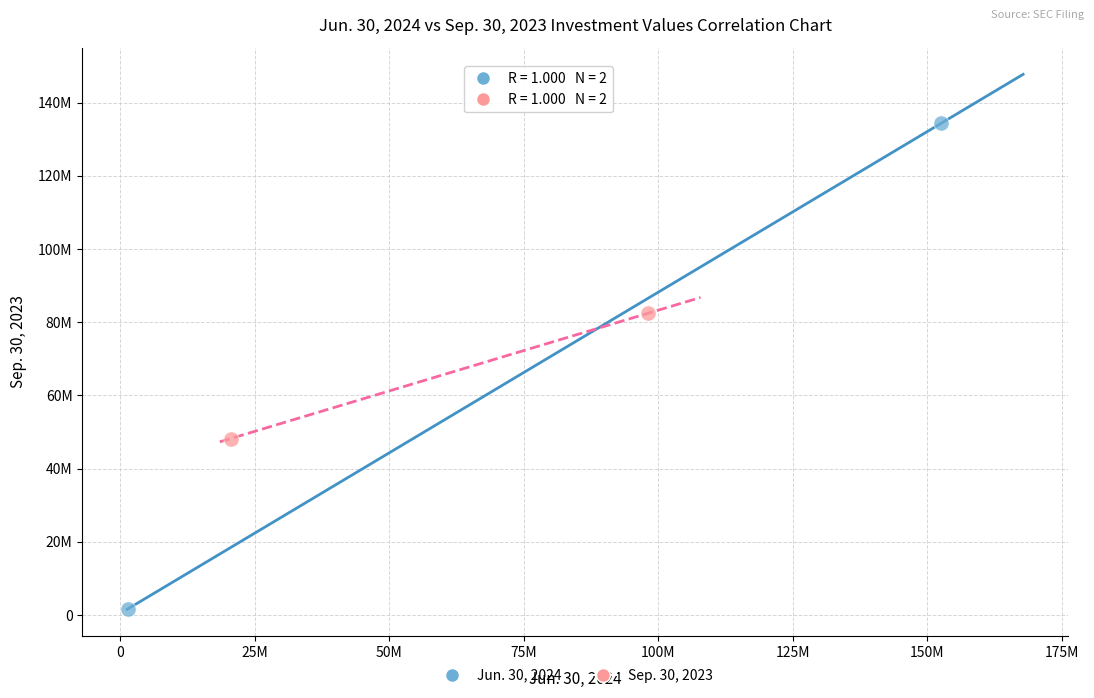

What are all the series names shown in the legend?

Jun. 30, 2024, Sep. 30, 2023